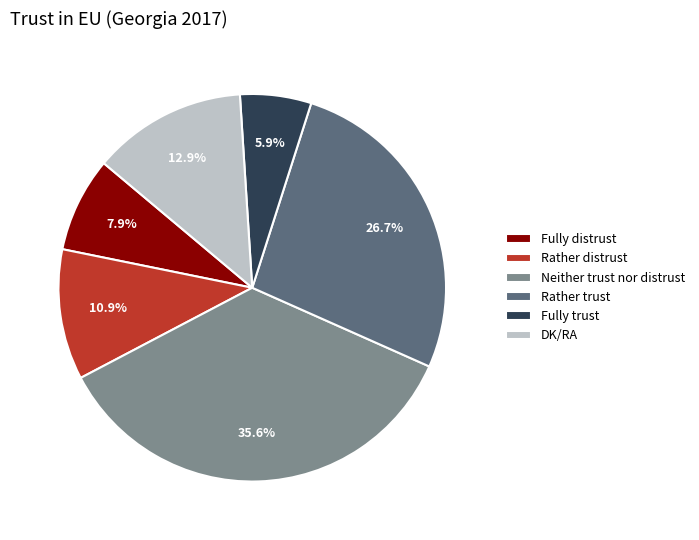

Which has a higher value, Fully trust or Fully distrust?

Fully distrust